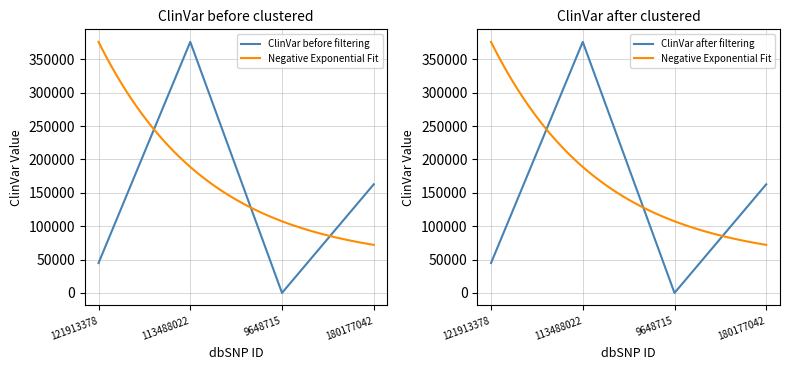

Reading right to left, transcribe all the data shown in this chart.

180177042=162797	9648715=0	113488022=376288	121913378=44816